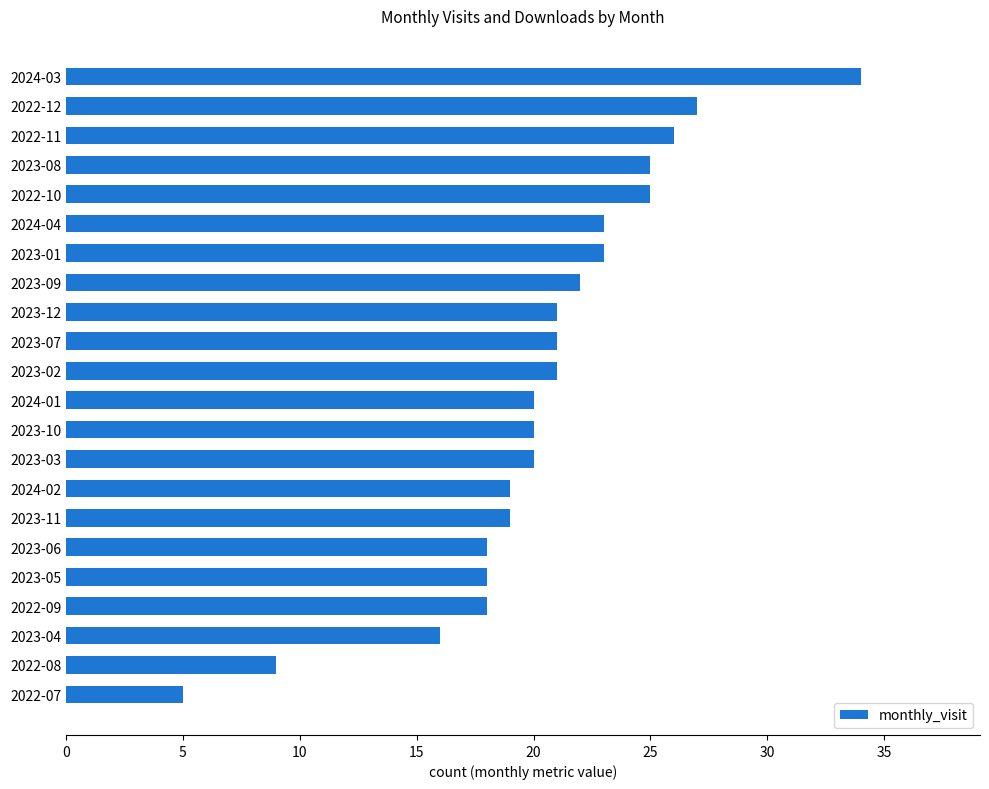

What is the sum of all values?

450